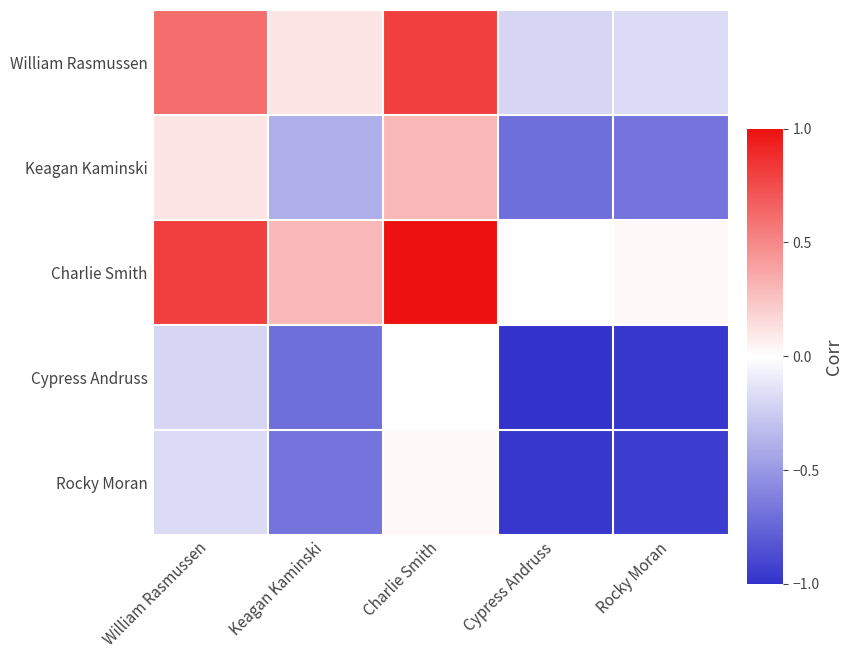

Rank the series at William Rasmussen from lowest to highest value.

Cypress Andruss, Rocky Moran, Keagan Kaminski, William Rasmussen, Charlie Smith